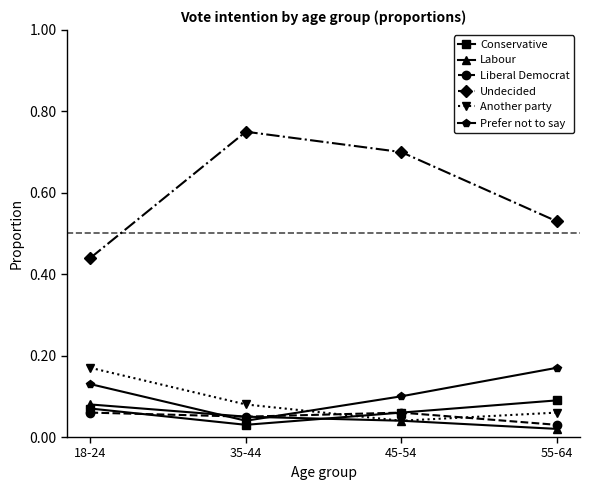

Count the Another party values in the range 0 to 1.

4